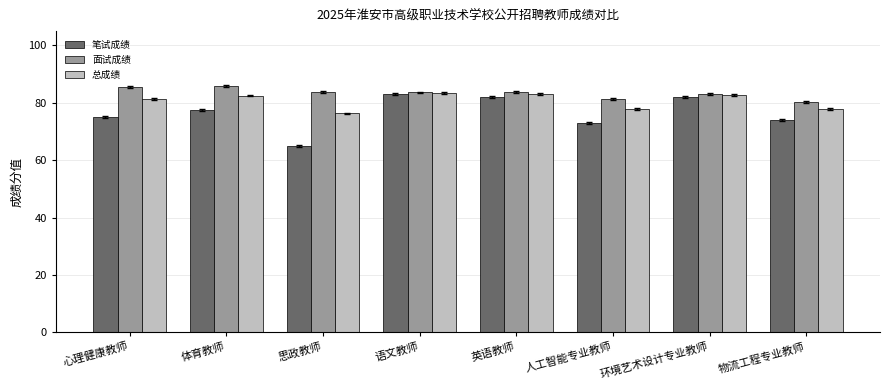

Which series has the largest range (max minus min)?

笔试成绩